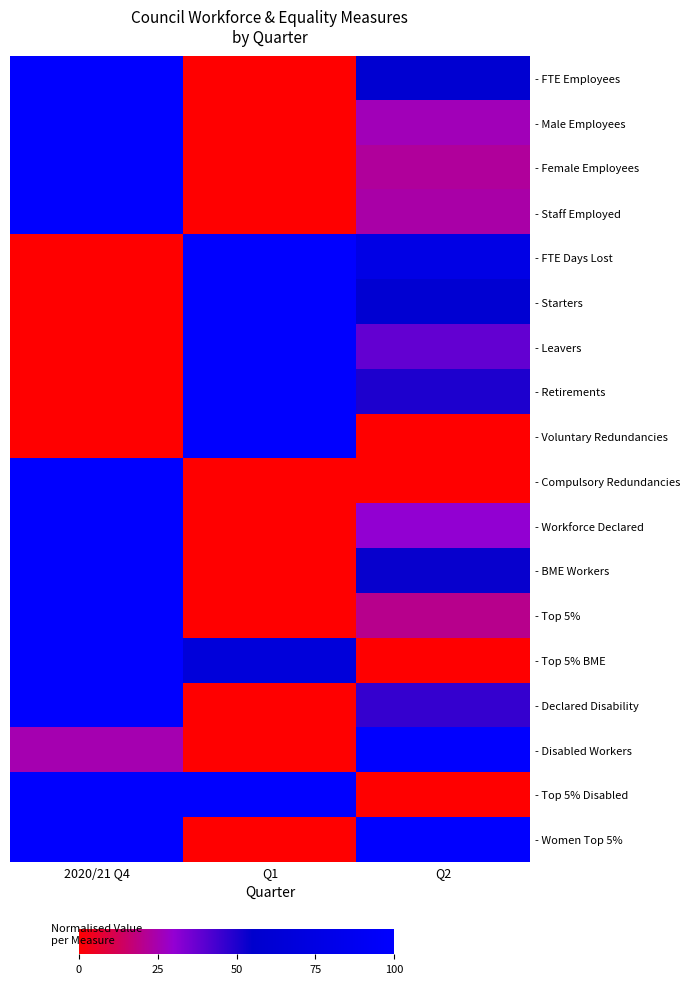

What is the total value across all series at Q1?

666.7